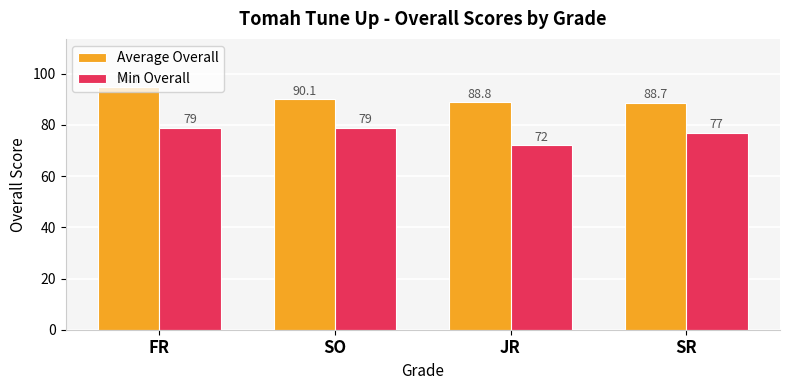

What is the spread (max minus min) of values at SO?

11.1